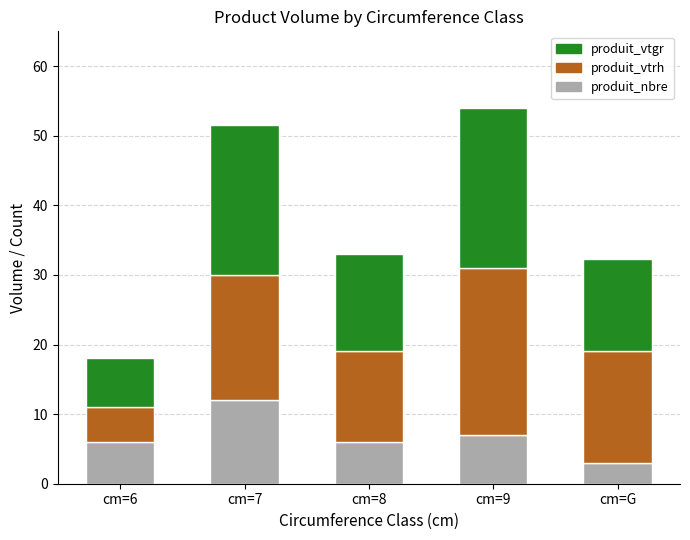

Are the bars grouped side by side (vs. stacked)?

No